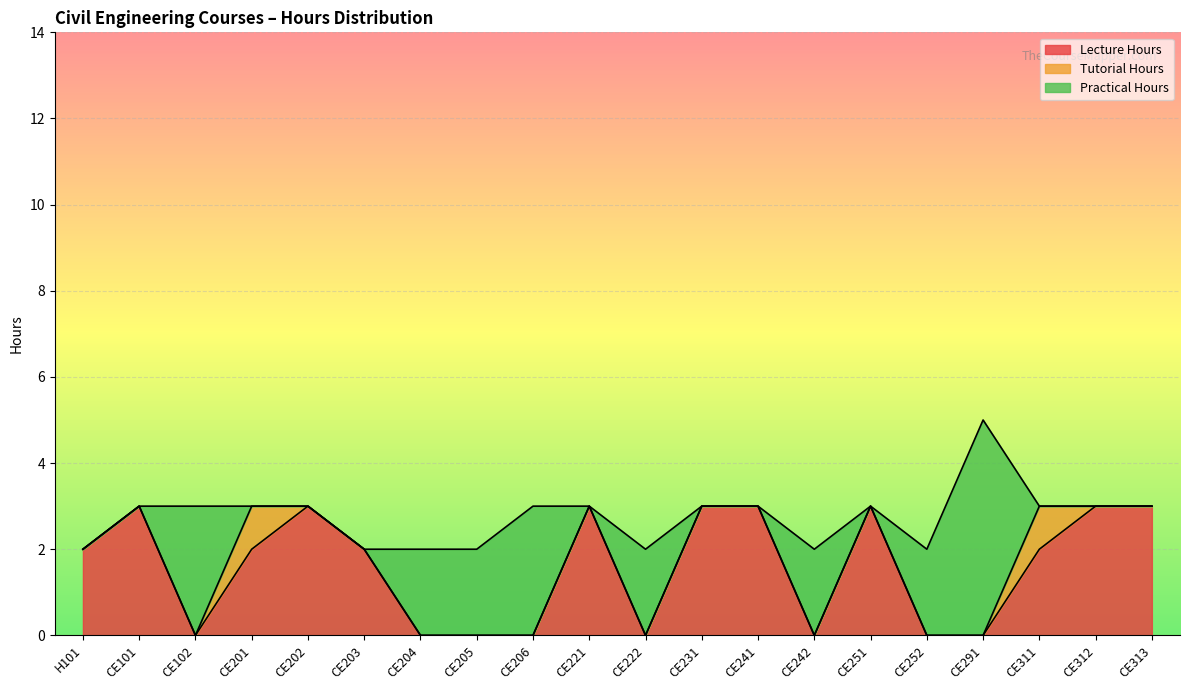

Which series has the largest total across all categories?

Lecture Hours